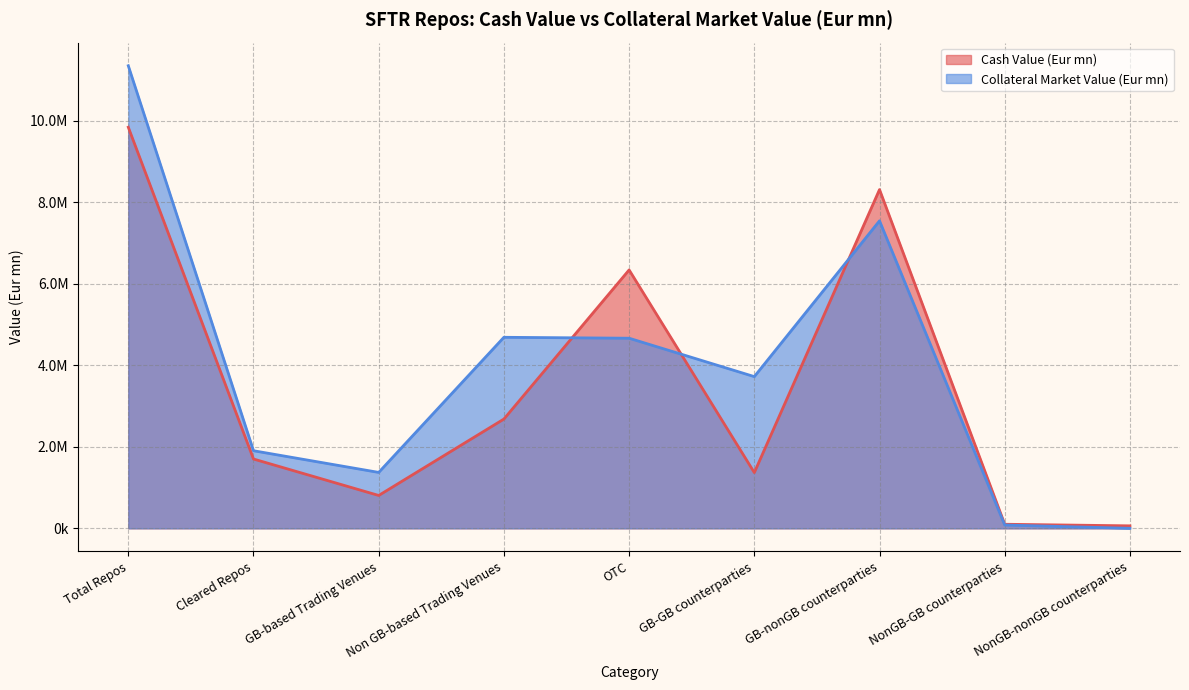

What is the label of the 1st point from the left?

Total Repos